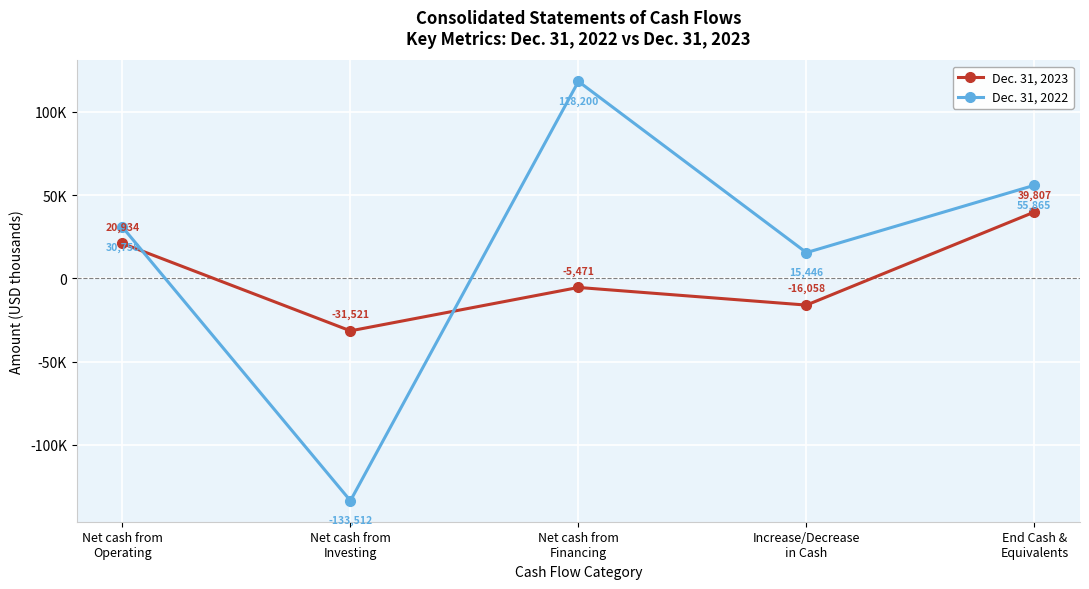

Is the value of Dec. 31, 2023 at Net cash from
Investing greater than the value of Dec. 31, 2022 at End Cash &
Equivalents?

No